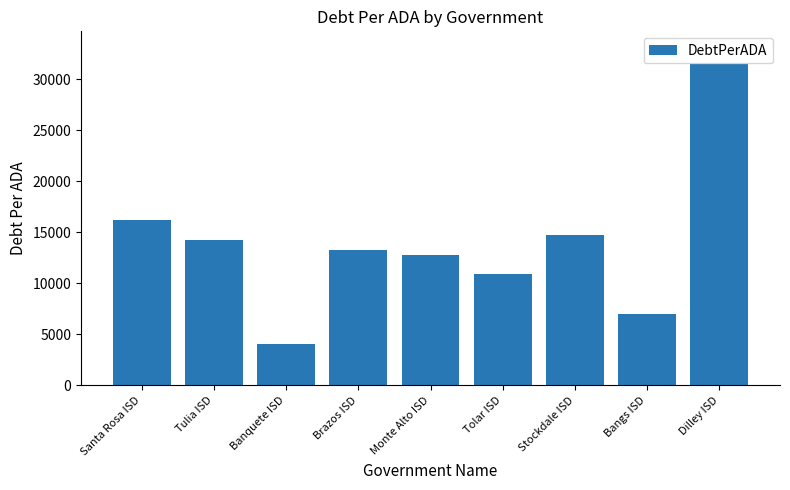

Rank the categories by value from lowest to highest.

Banquete ISD, Bangs ISD, Tolar ISD, Monte Alto ISD, Brazos ISD, Tulia ISD, Stockdale ISD, Santa Rosa ISD, Dilley ISD